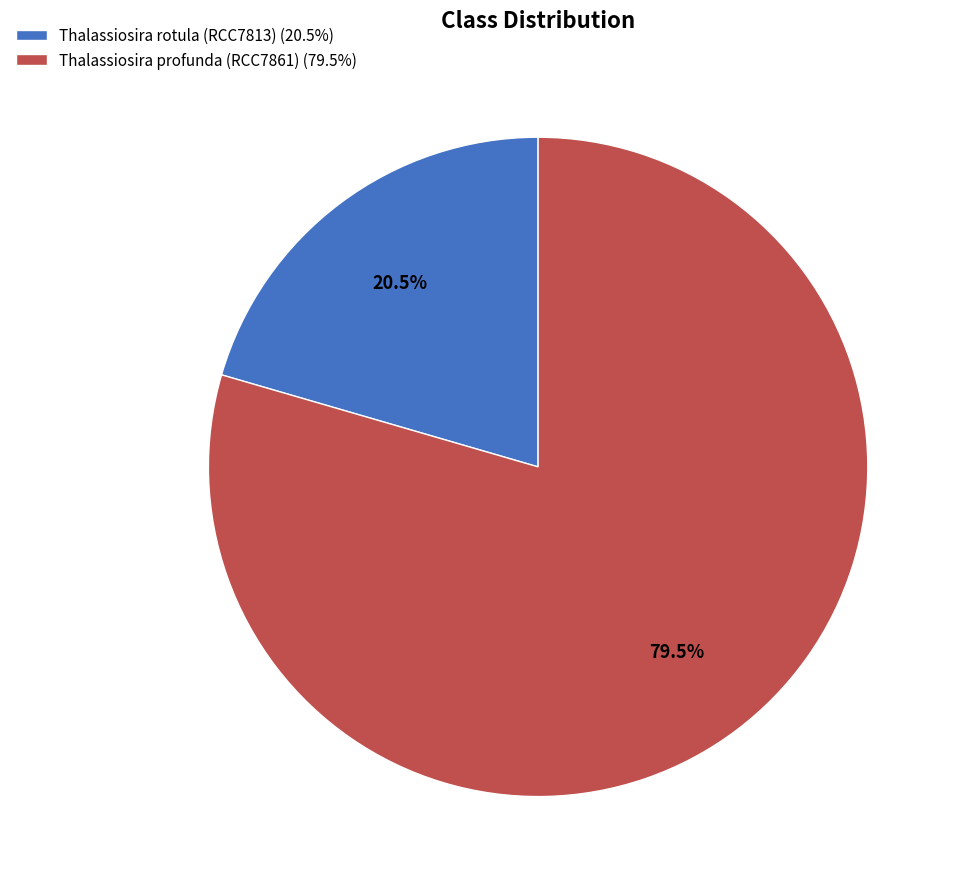

Is Thalassiosira rotula (RCC7813) (20.5%) the majority of the pie?

No